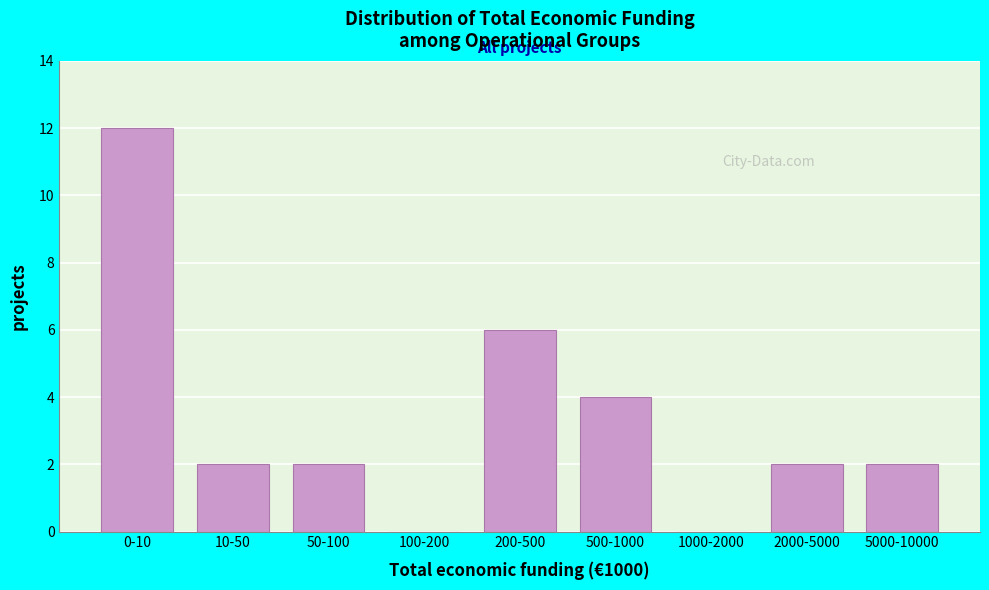

Reading left to right, list all the values displayed in this chart.

0-10=12	10-50=2	50-100=2	100-200=0	200-500=6	500-1000=4	1000-2000=0	2000-5000=2	5000-10000=2